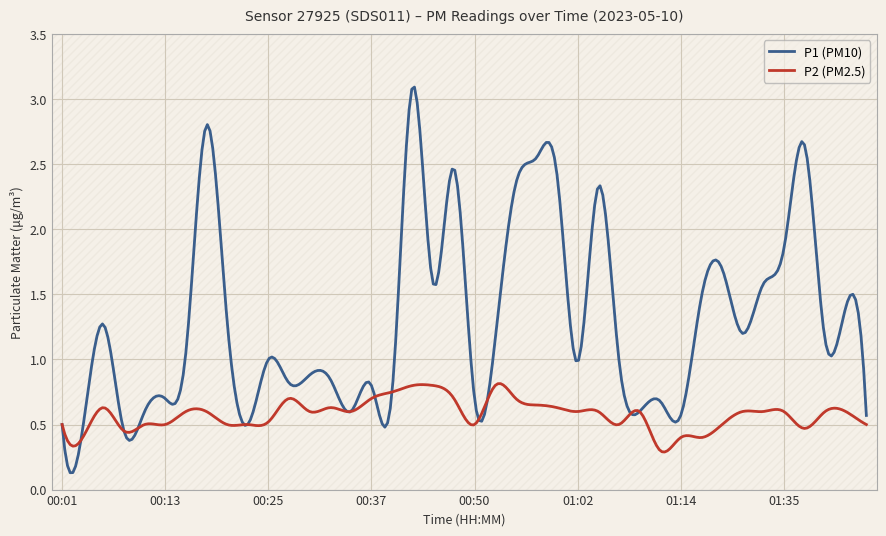

Which series has the widest spread of values?

P1 (PM10)